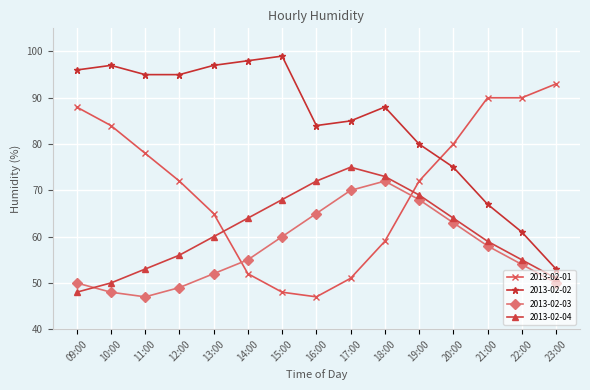

What is the spread (max minus min) of values at 10:00?

49